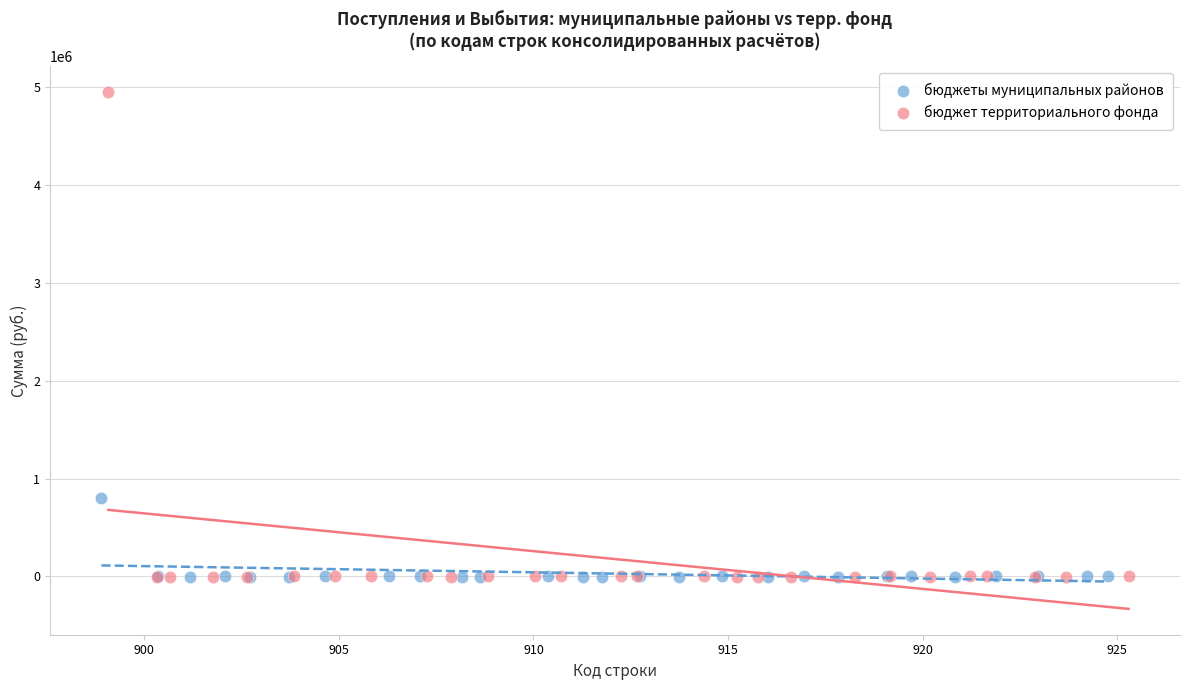

Which series has the widest spread of Y values?

бюджет территориального фонда